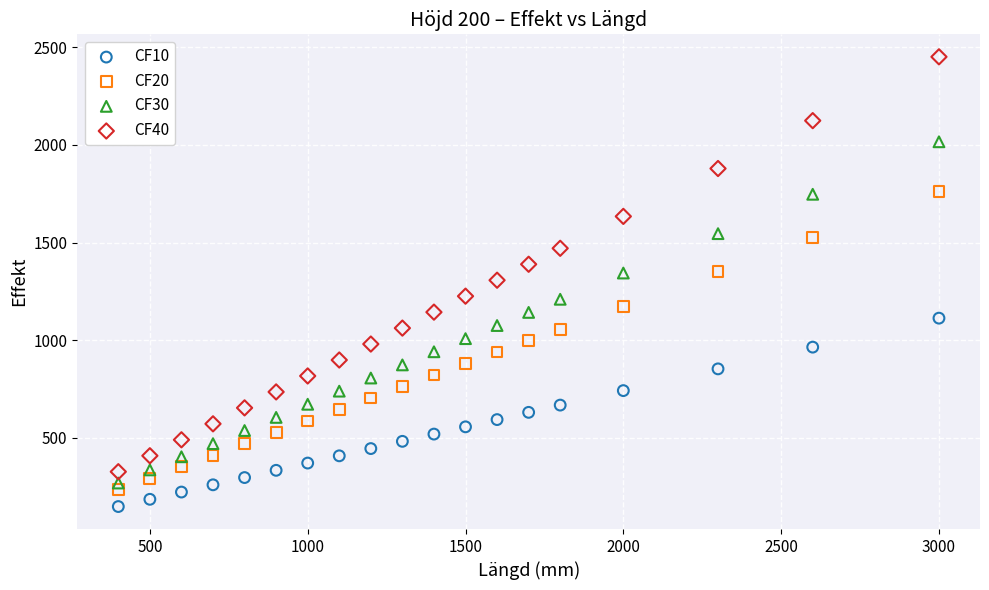

Which series has the widest spread of Y values?

CF40